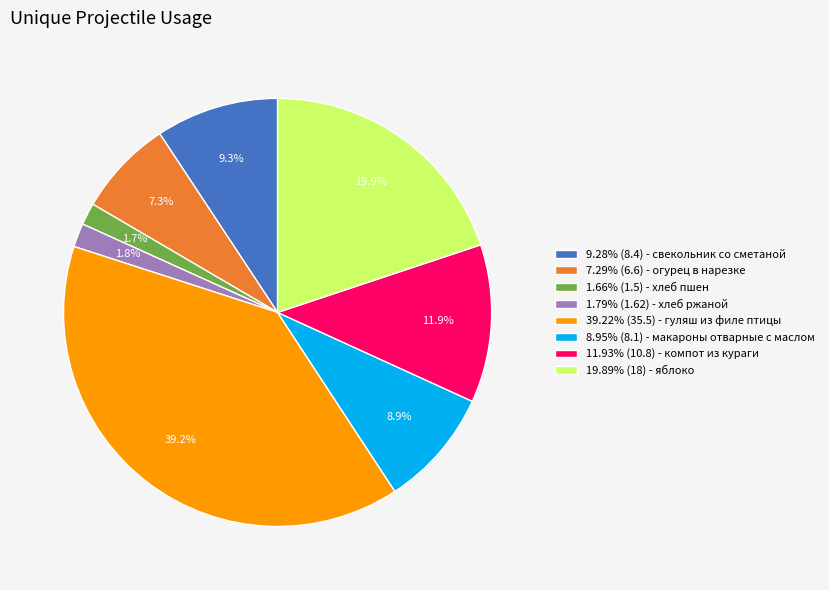

Is there a majority slice in this chart?

No